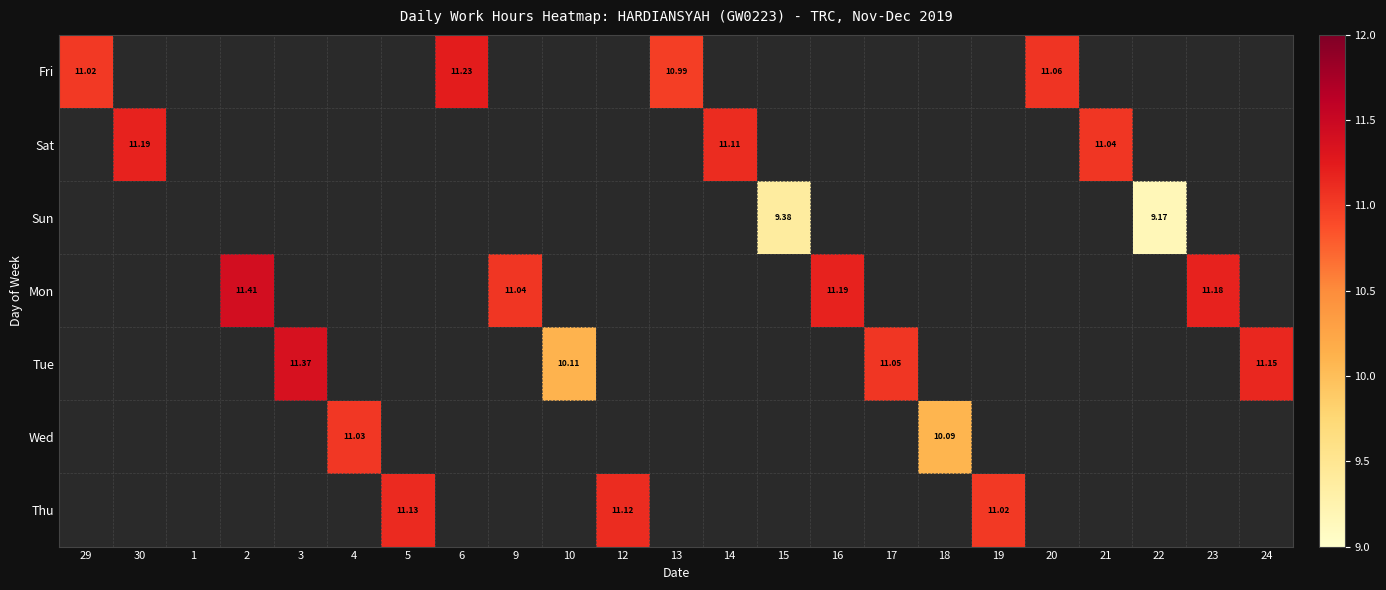

How many data points does each series have?

23